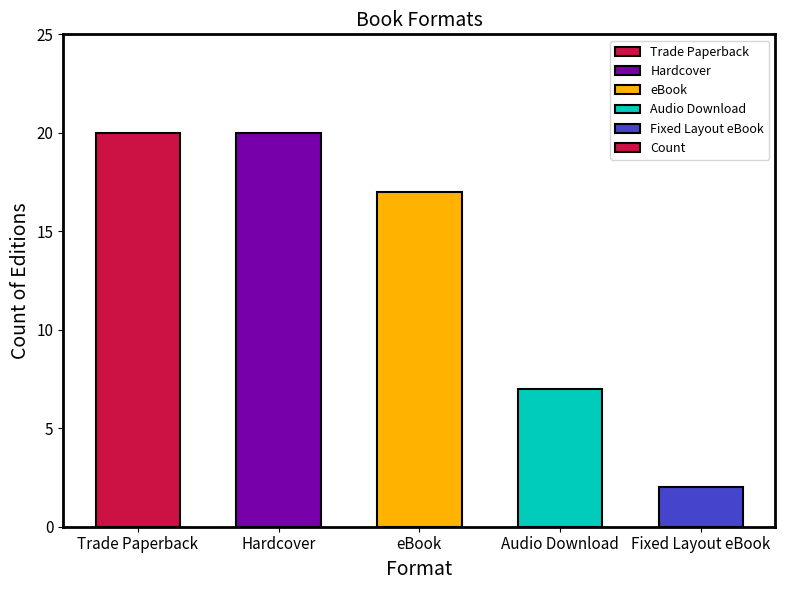

What is the maximum value shown in the chart?

20